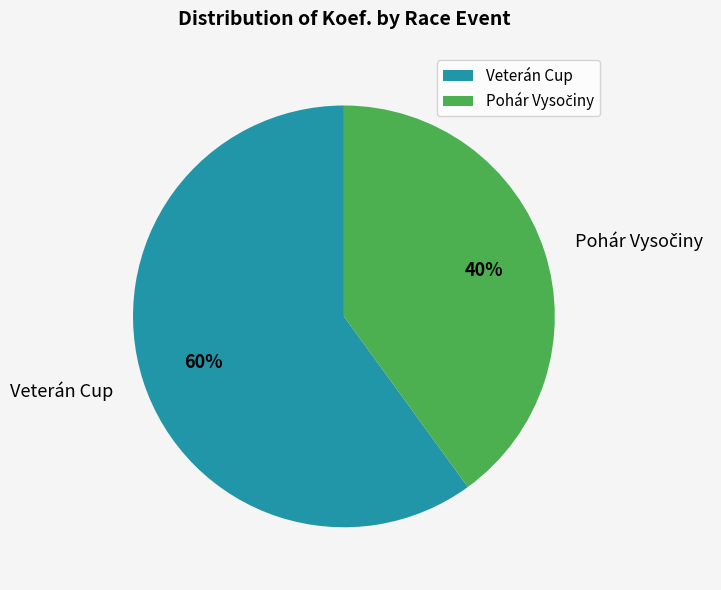

Is there a majority slice in this chart?

Yes